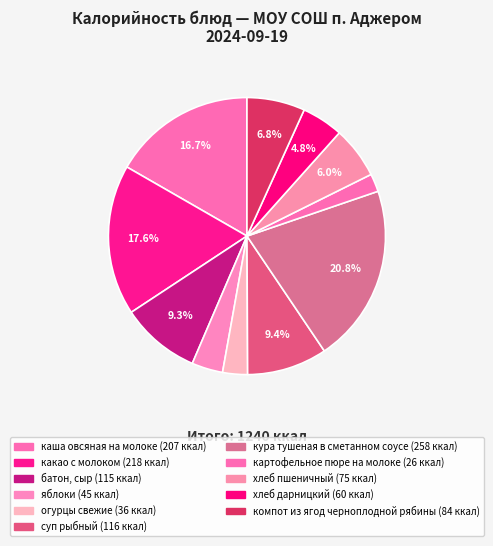

Rank the categories by value from lowest to highest.

картофельное пюре на молоке, огурцы свежие, яблоки, хлеб дарницкий, хлеб пшеничный, компот из ягод черноплодной рябины, батон, сыр, суп рыбный, каша овсяная на молоке, какао с молоком, кура тушеная в сметанном соусе